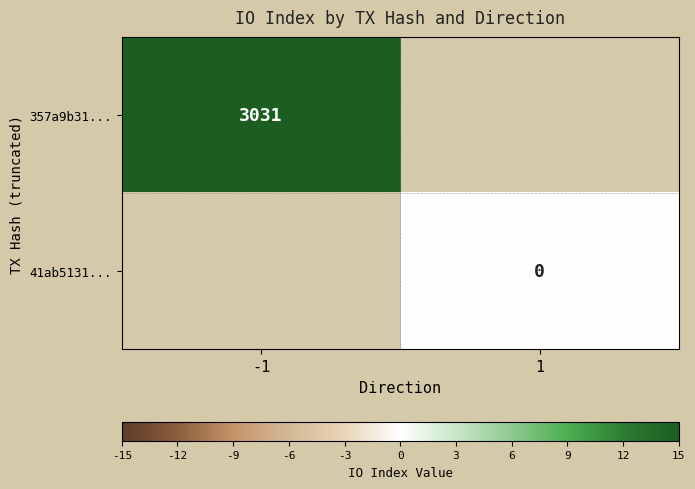

The value of 357a9b31... at -1 is 3031. True or false?

True